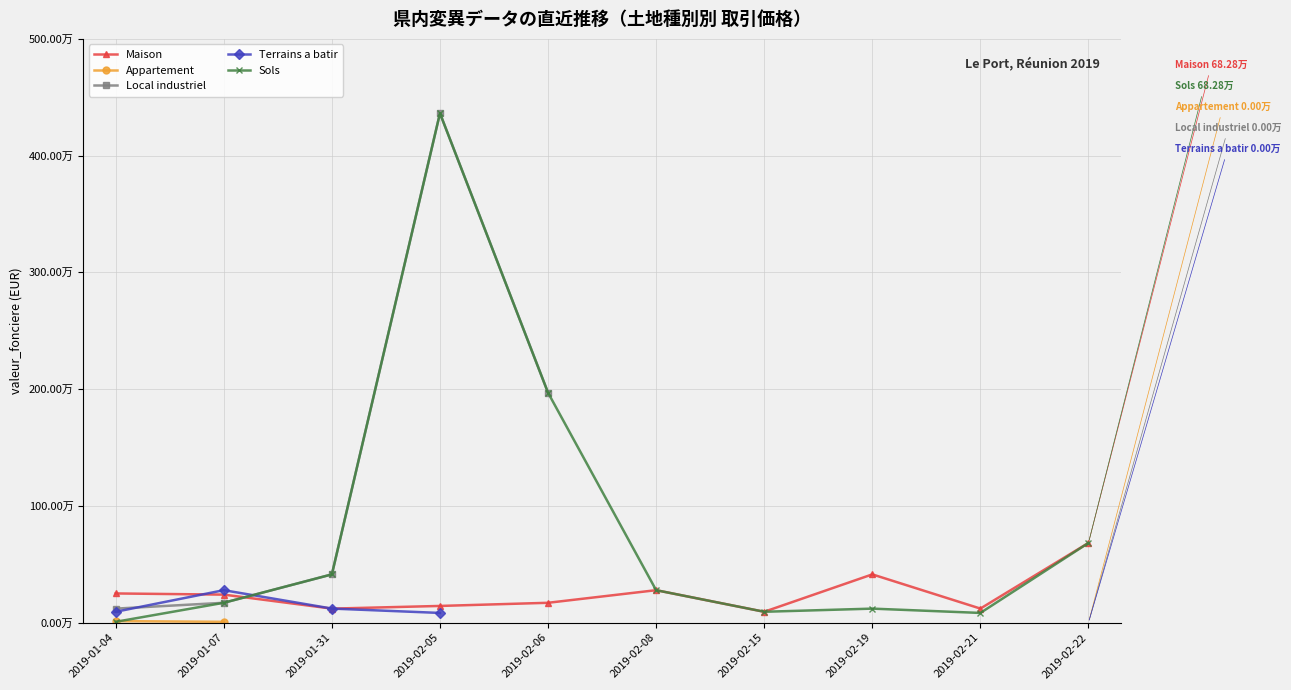

What position from the left is 2019-02-19?

8